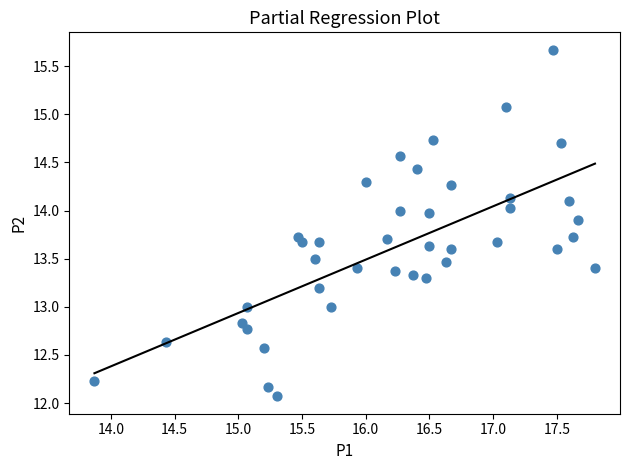

What is the range of Y values (max minus min)?

3.6